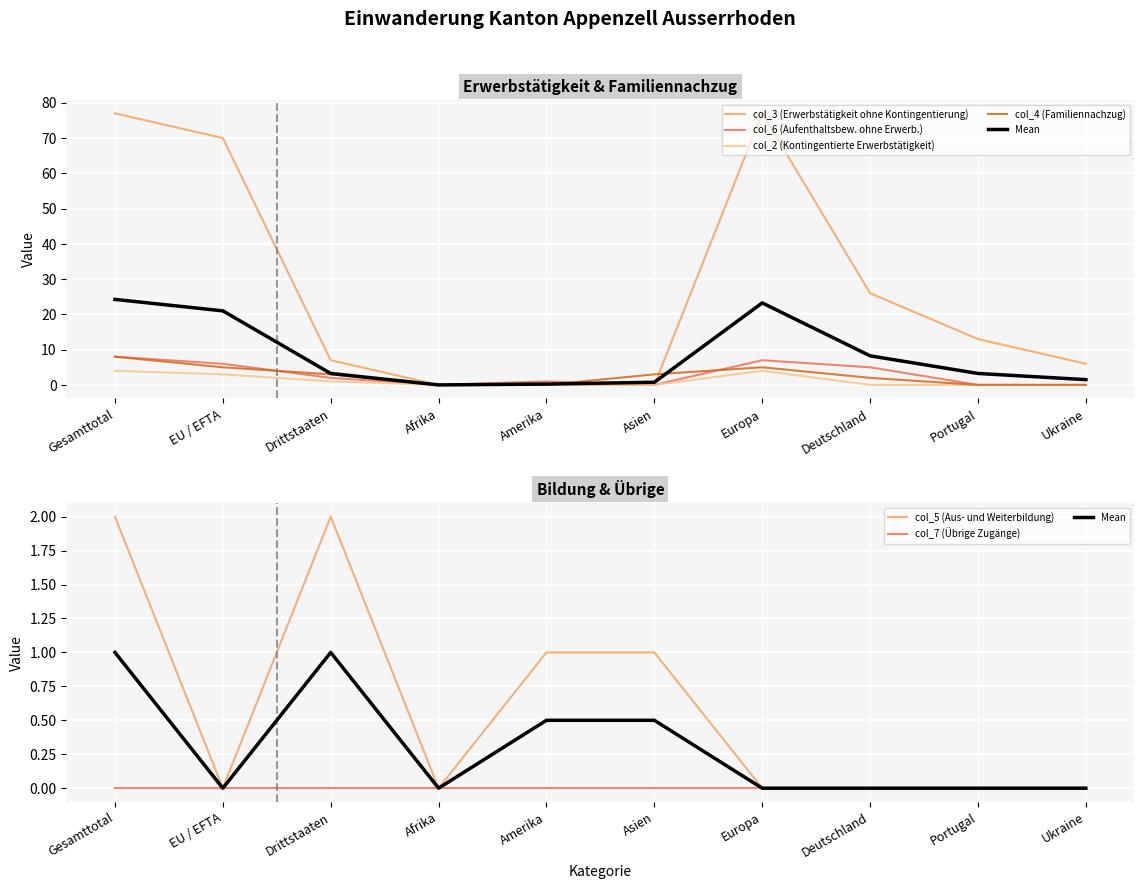

Does the chart display data point markers on the line(s)?

No